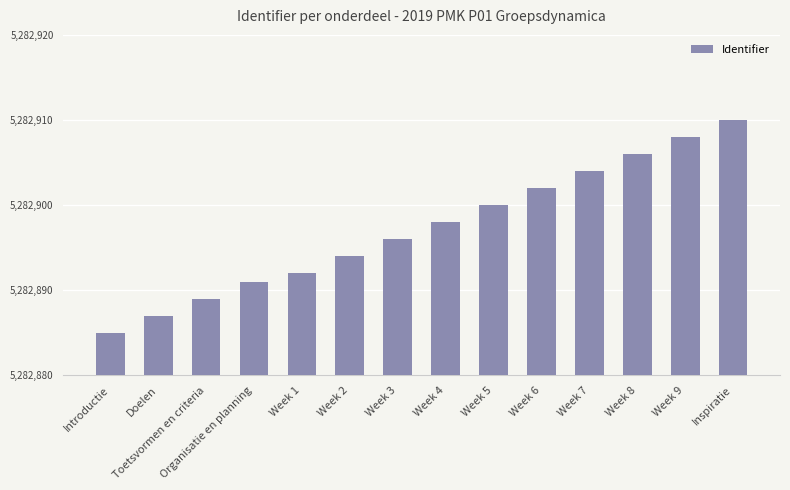

Reading right to left, extract all data points from this chart.

5282910	5282908	5282906	5282904	5282902	5282900	5282898	5282896	5282894	5282892	5282891	5282889	5282887	5282885